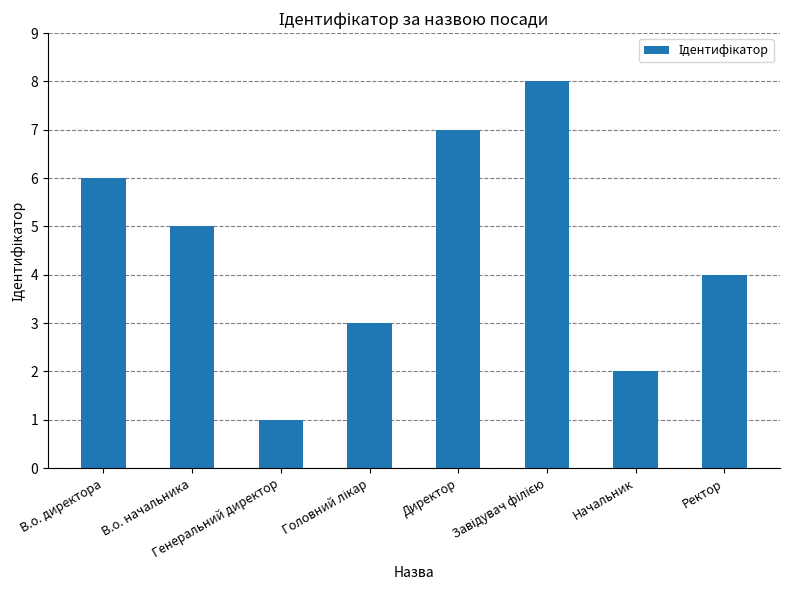

What is the maximum value shown in the chart?

8